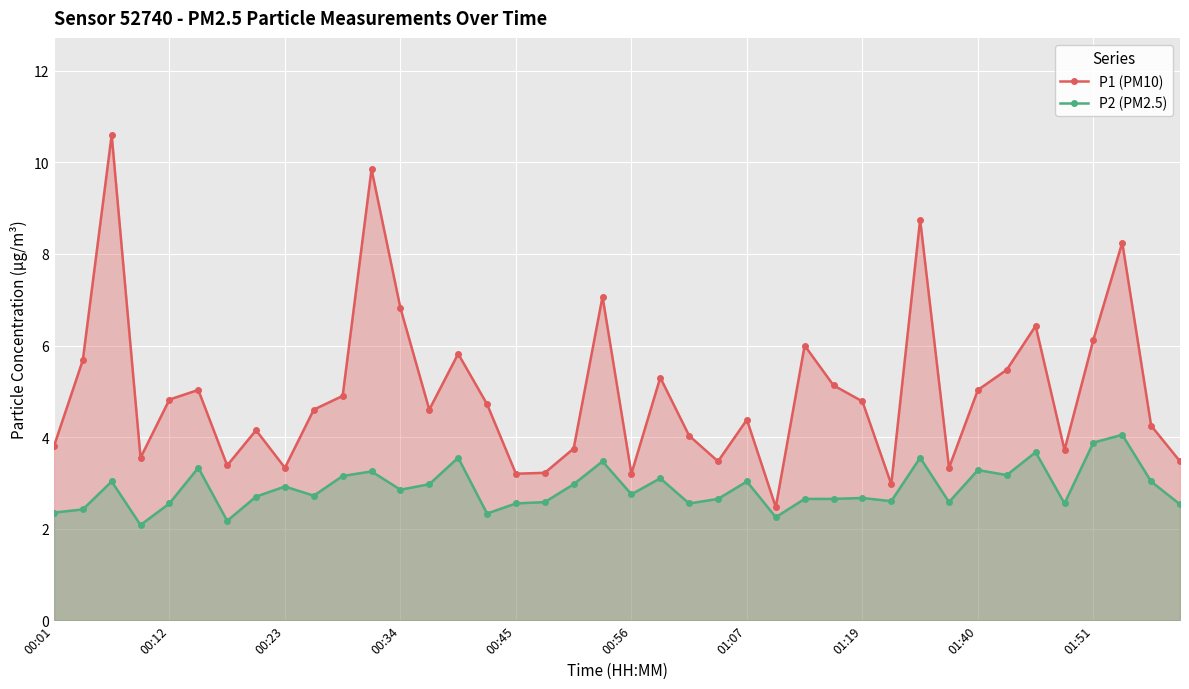

Reading left to right, extract all data points from this chart.

P1 (PM10): 3.8	5.7	10.6	3.5	4.8	5.0	3.4	4.2	3.3	4.6	4.9	9.8	6.8	4.6	5.8	4.7	3.2	3.2	3.8	7.1	3.2	5.3	4.0	3.5	4.4	2.5	6.0	5.1	4.8	3.0	8.8	3.3	5.0	5.5	6.4	3.7	6.1	8.2	4.2	3.5
P2 (PM2.5): 2.4	2.4	3.0	2.1	2.5	3.3	2.2	2.7	2.9	2.7	3.1	3.2	2.9	3.0	3.5	2.3	2.5	2.6	3.0	3.5	2.8	3.1	2.5	2.6	3.0	2.2	2.6	2.6	2.7	2.6	3.5	2.6	3.3	3.2	3.7	2.5	3.9	4.0	3.0	2.5